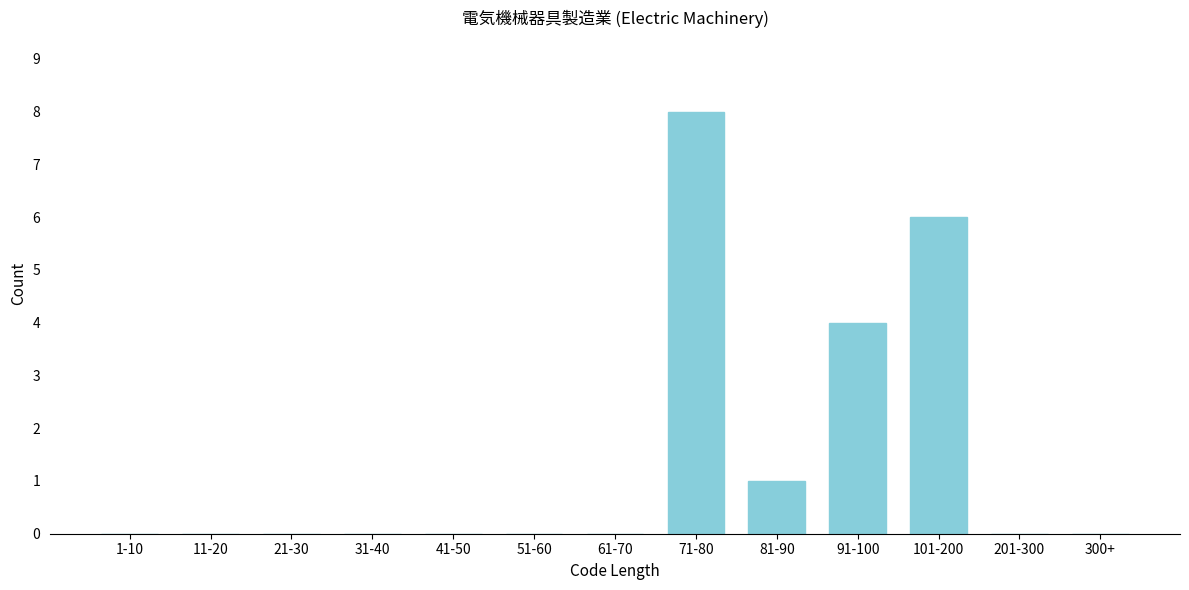

Reading left to right, transcribe all the data shown in this chart.

1-10=0	11-20=0	21-30=0	31-40=0	41-50=0	51-60=0	61-70=0	71-80=8	81-90=1	91-100=4	101-200=6	201-300=0	300+=0